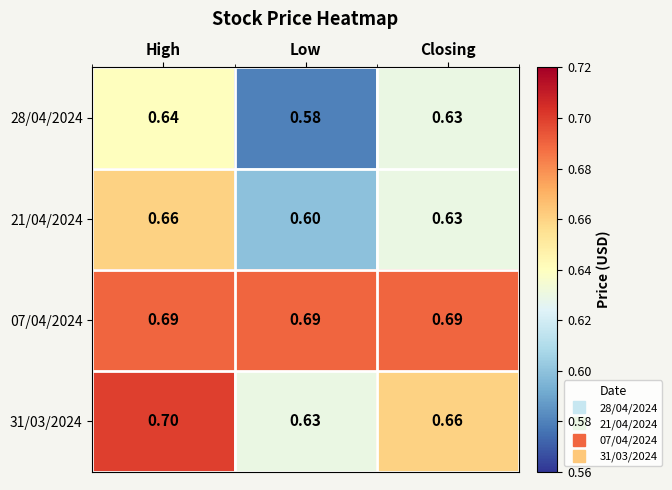

At which category is the sum across all series the highest?

High